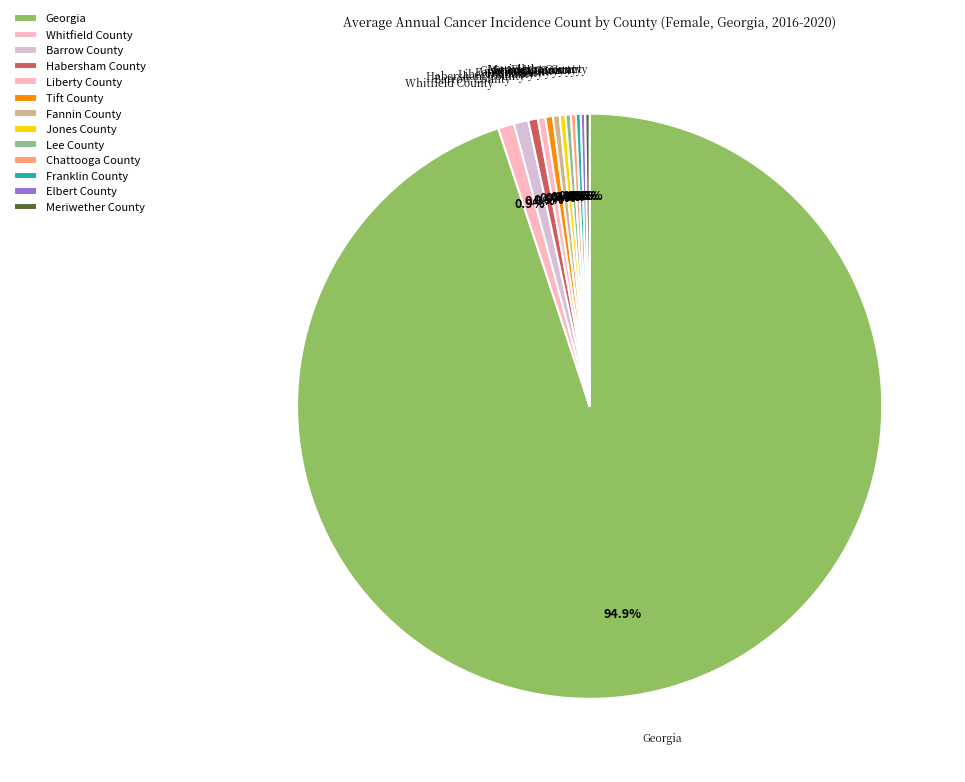

Does Georgia account for over 50% of the chart?

Yes